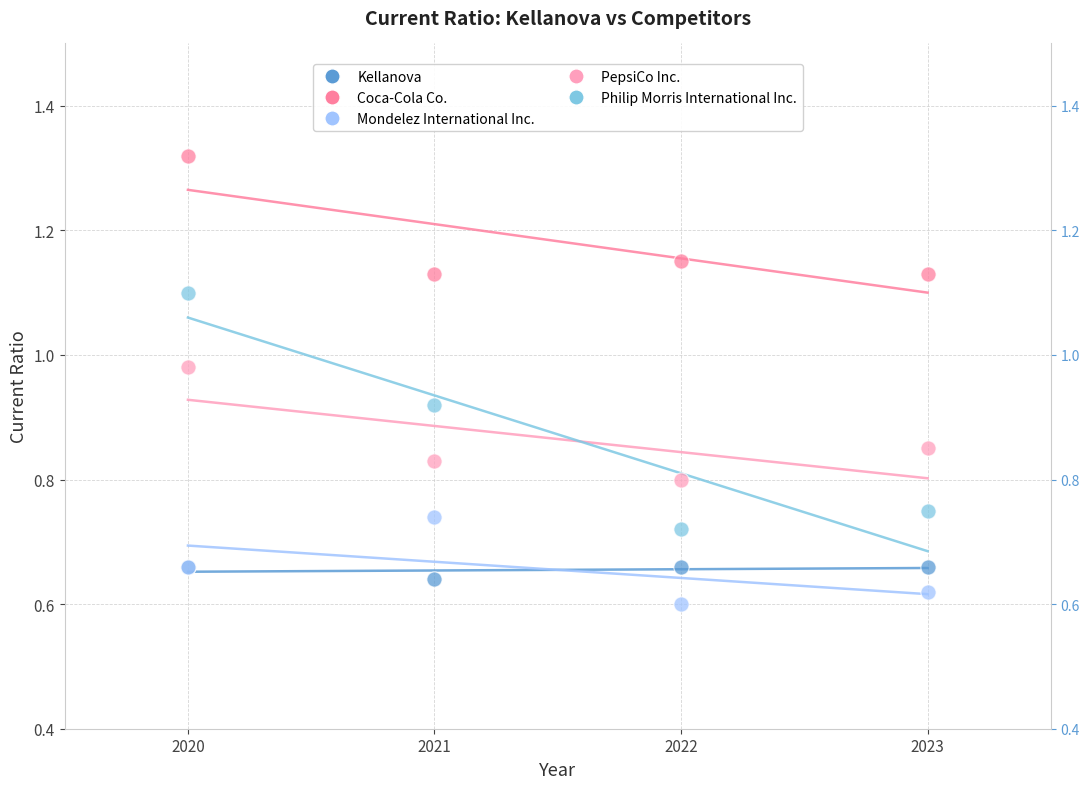

Which series contains the highest Y value?

Coca-Cola Co.